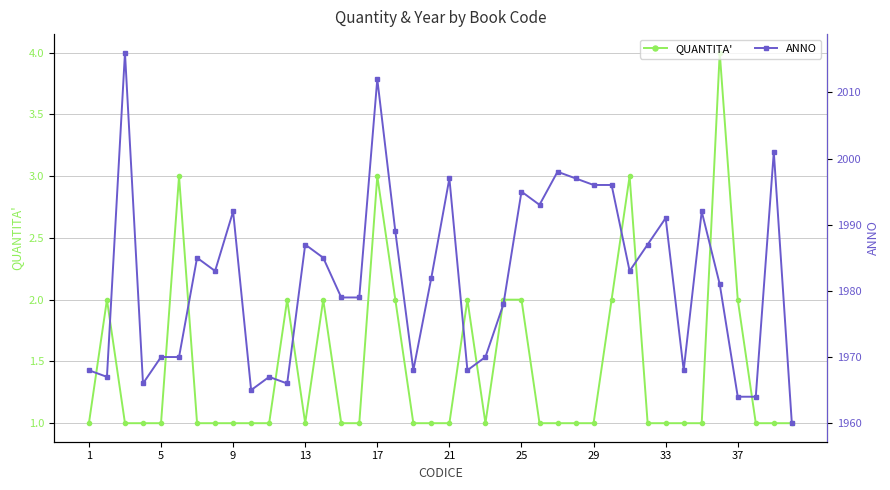

True or false: QUANTITA' has more than 0 interior local peaks.

True